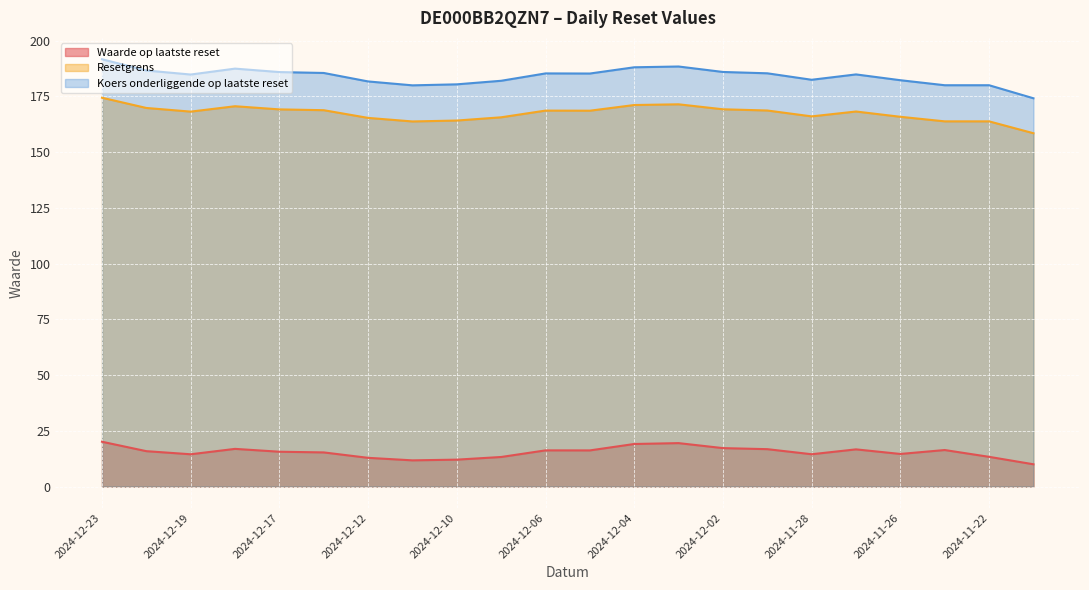

What is the label of the 6th point from the right?

2024-11-28